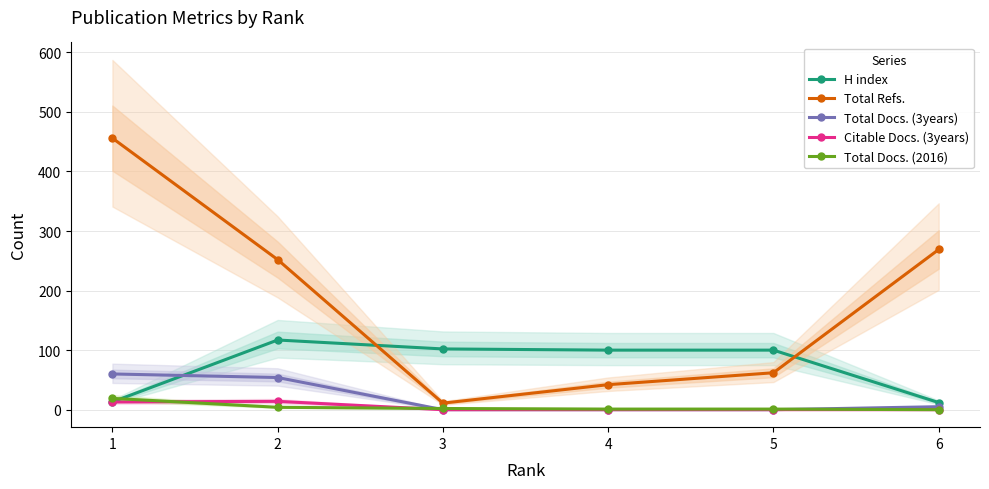

At 6, list the series in order from smallest to largest.

Citable Docs. (3years), Total Docs. (2016), Total Docs. (3years), H index, Total Refs.